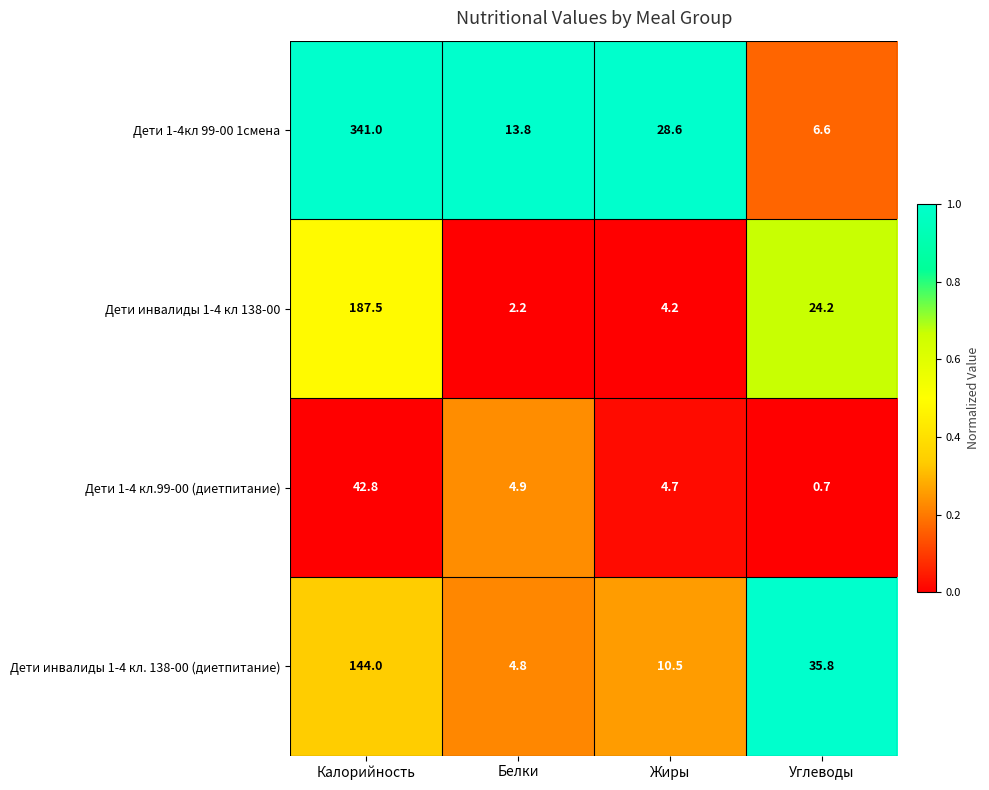

What is the sum of all Дети инвалиды 1-4 кл 138-00 values?

218.1